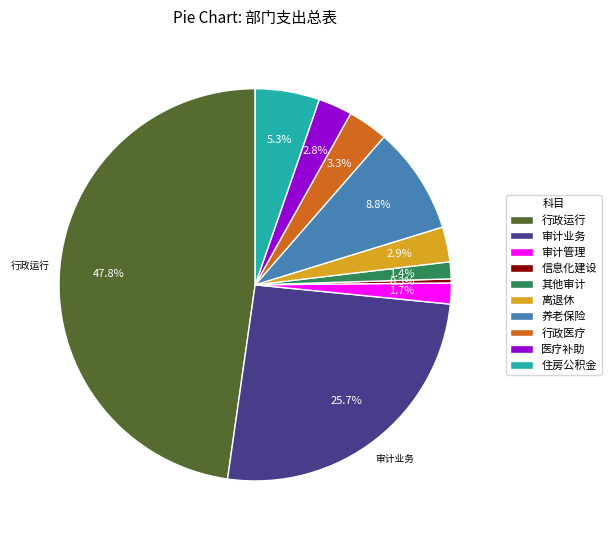

What is the smallest slice in the pie chart?

信息化建设